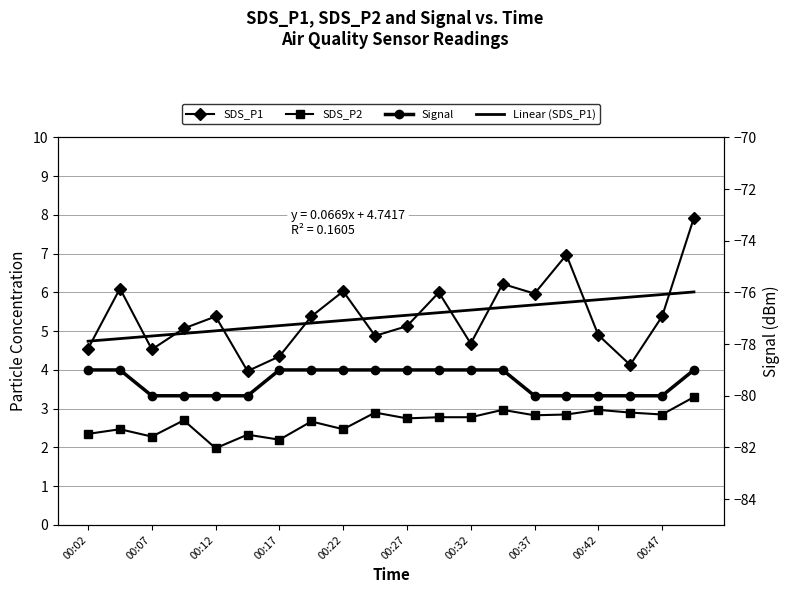

Rank the series at 15 from lowest to highest value.

Signal, SDS_P2, Linear (SDS_P1), SDS_P1